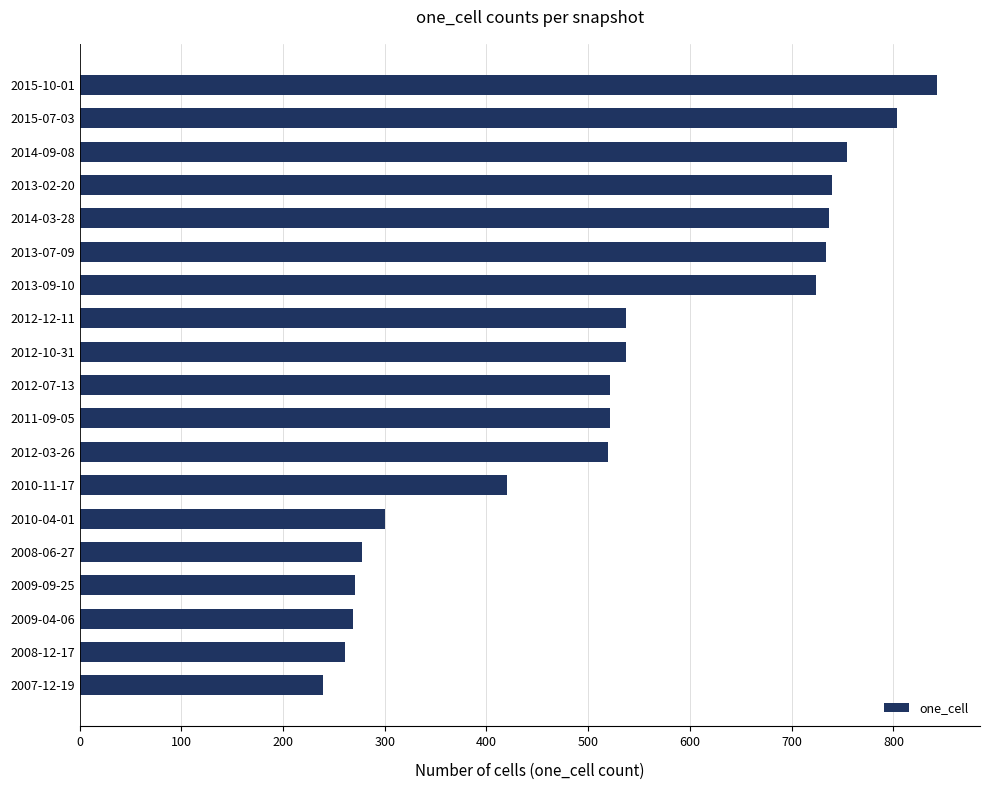

What is the difference between the second highest and minimum values?

565